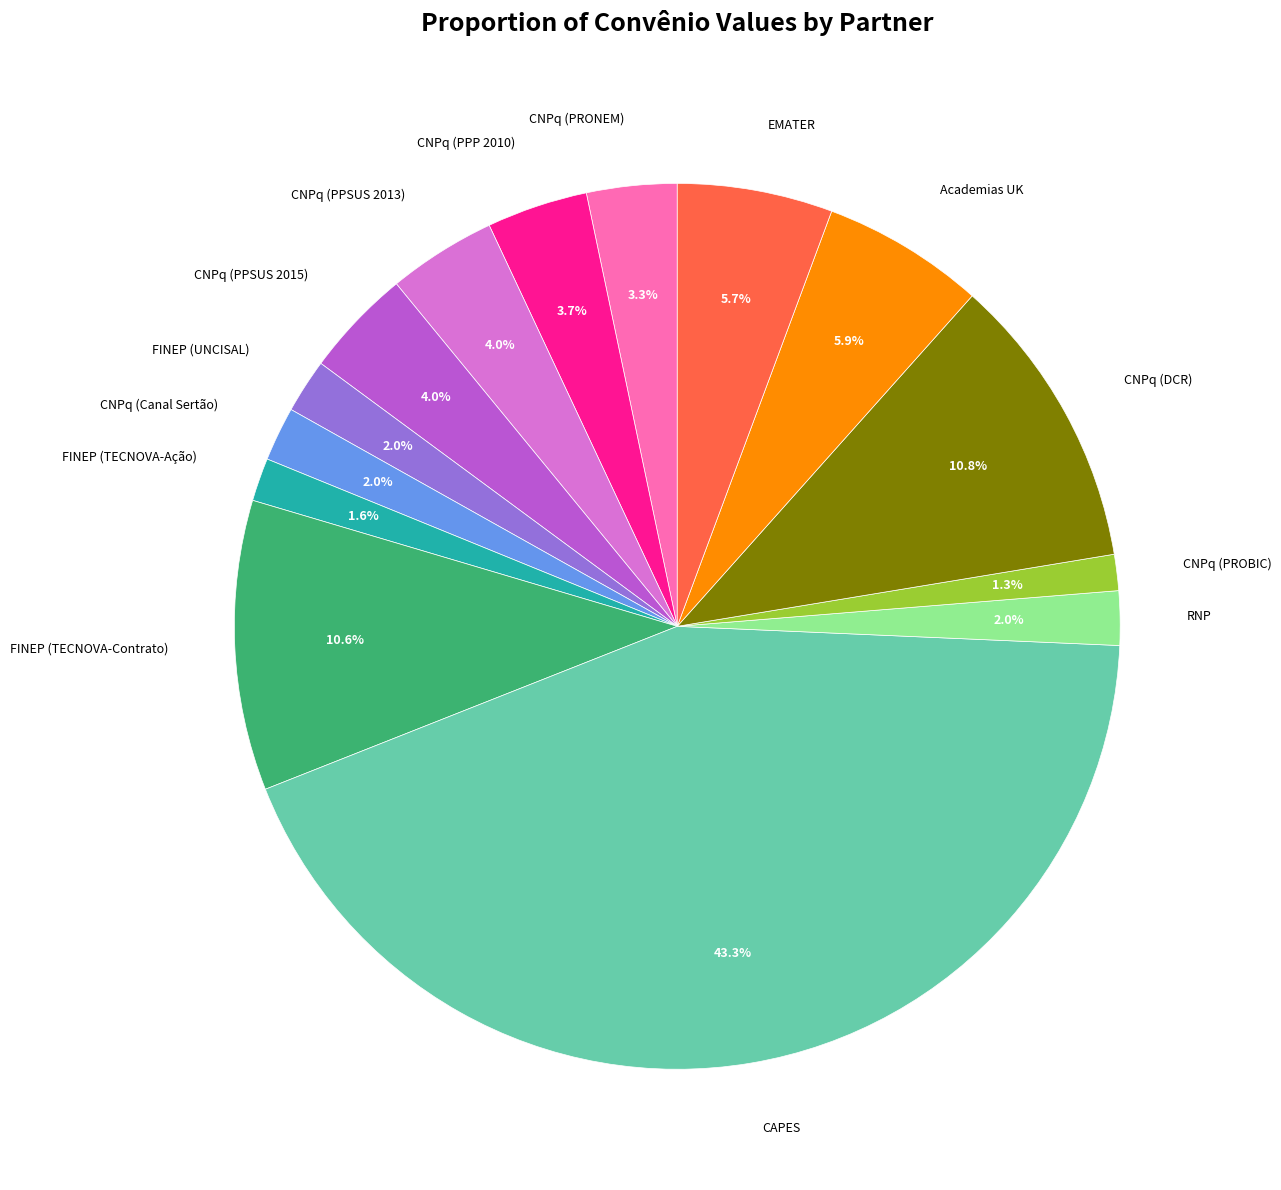

Is there any slice that represents more than half of the pie?

No